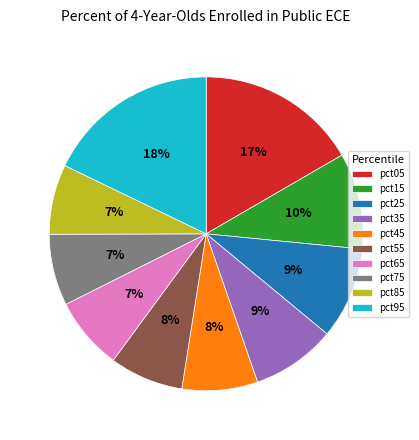

Count the number of slices in the pie.

10